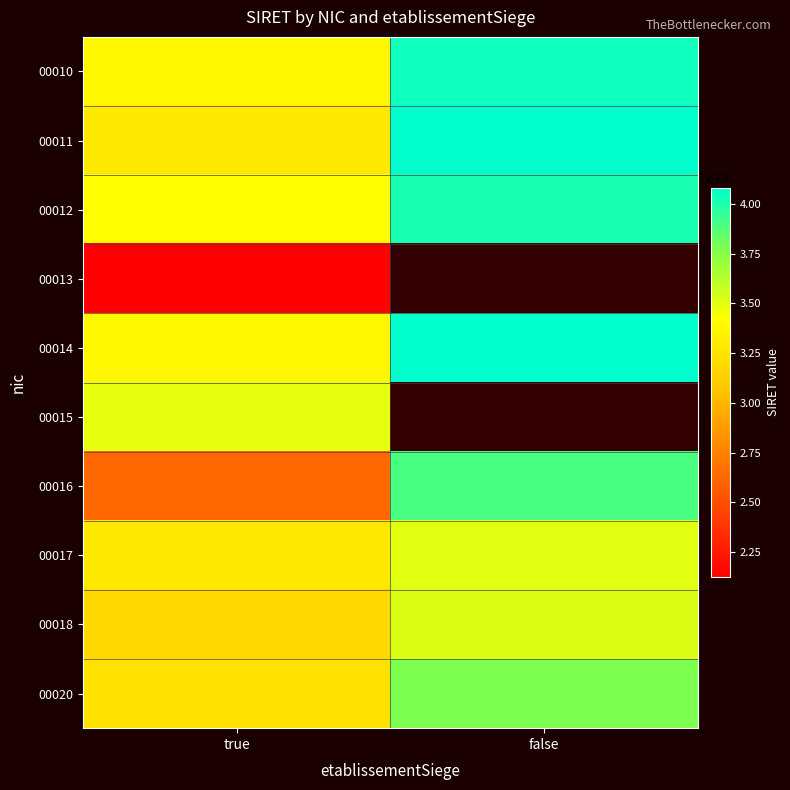

The value of 00018 at false is 35259015200018.0. True or false?

True